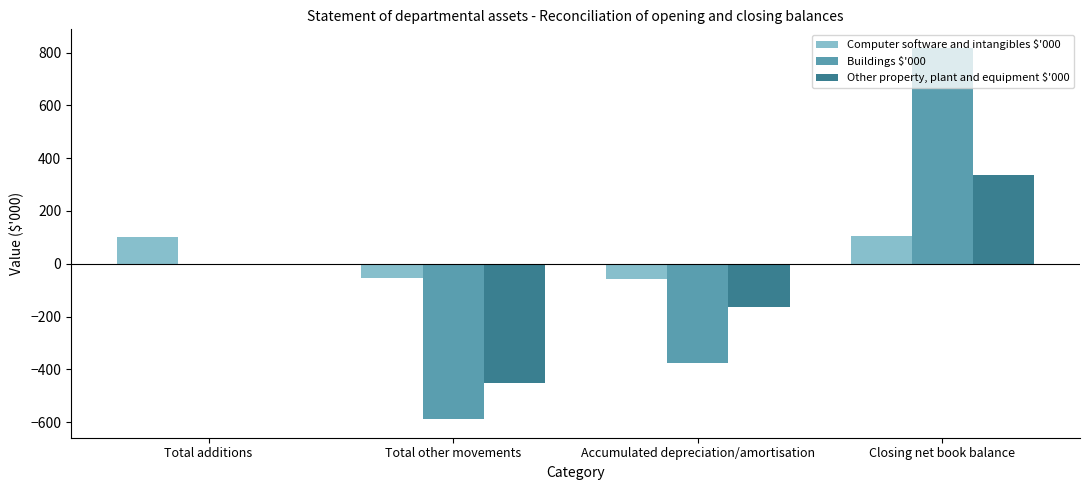

Between Total other movements and Accumulated depreciation/amortisation, which series saw the biggest shift?

Other property, plant and equipment $'000